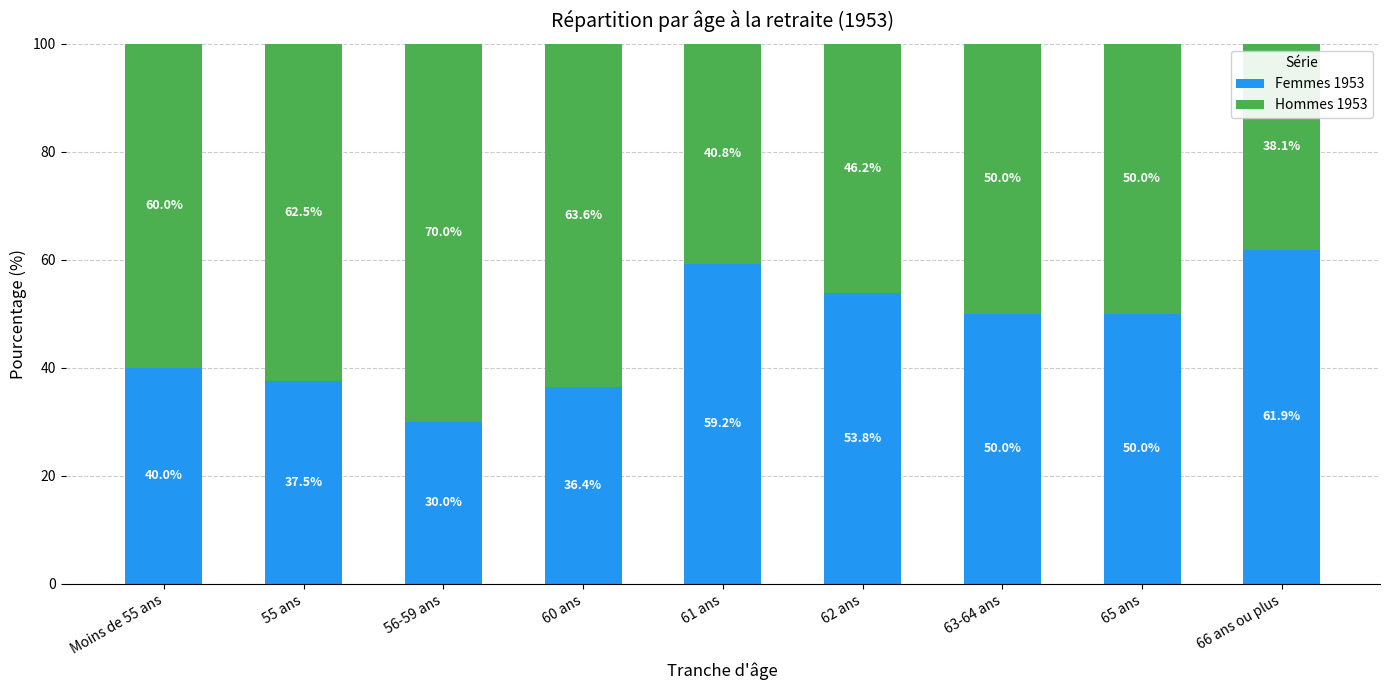

What is the total value across all series at 60 ans?

100.0